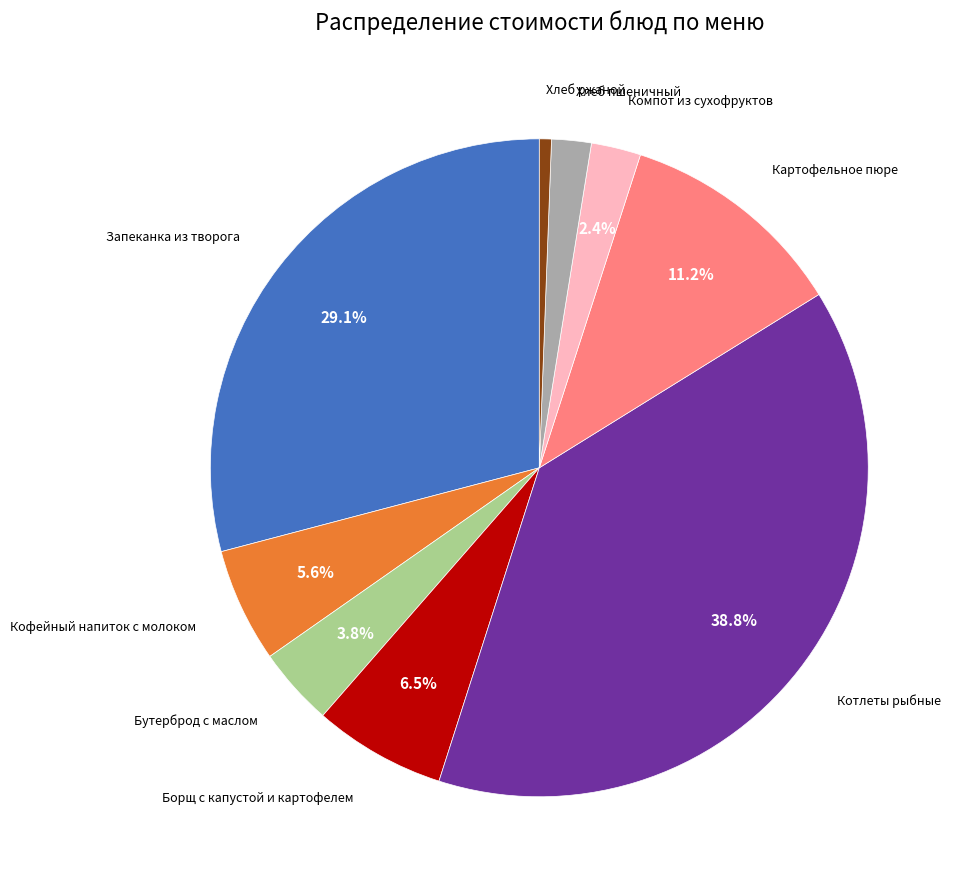

Does any single category account for the majority?

No